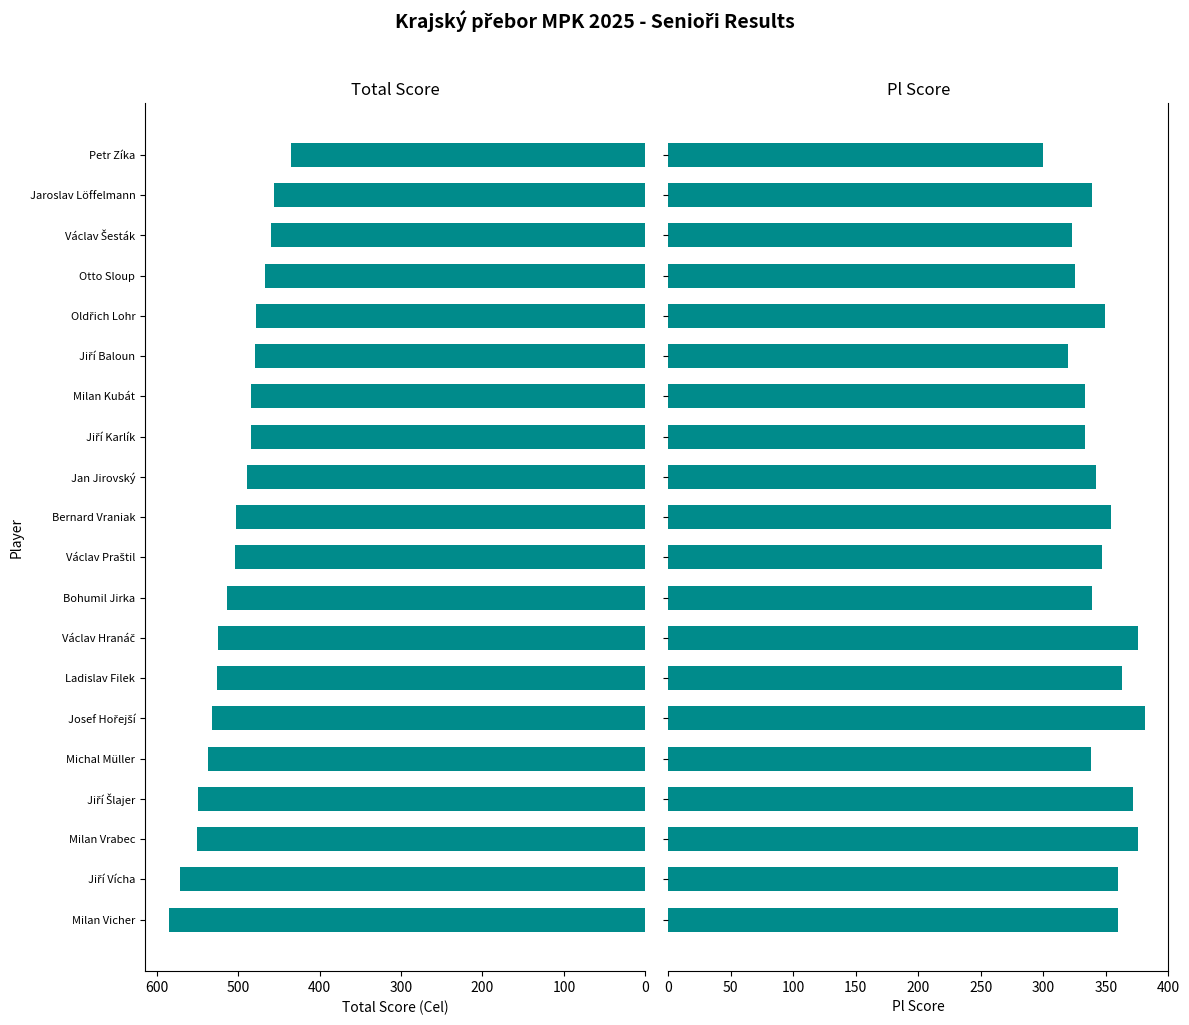

Reading left to right, transcribe all the data shown in this chart.

Total Score: 585	571	551	549	537	532	526	525	514	504	503	489	484	484	479	478	467	460	456	435
Pl Score: 360	360	376	372	338	381	363	376	339	347	354	342	333	333	320	349	325	323	339	300